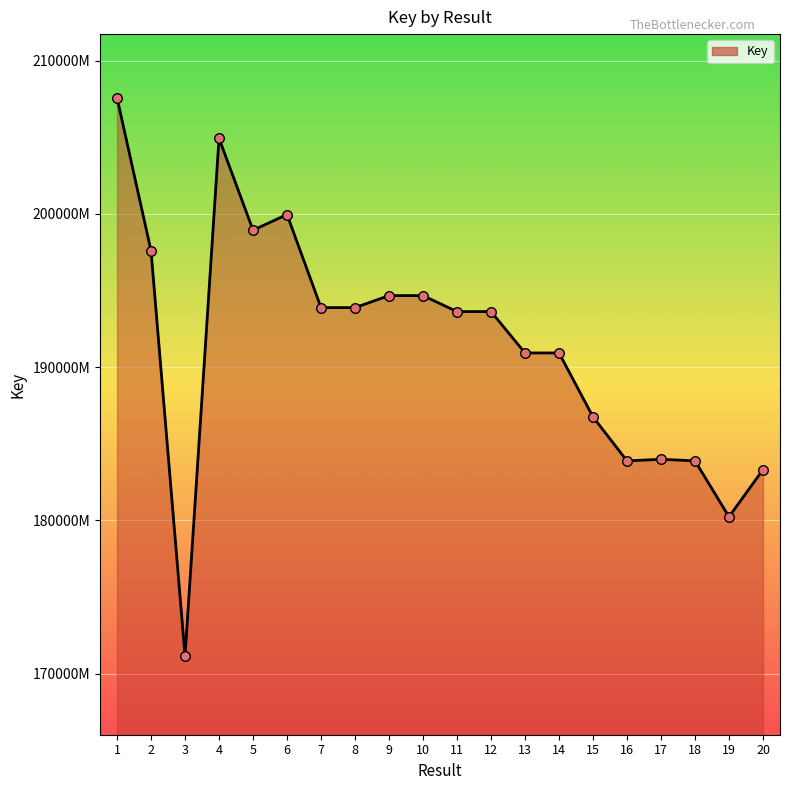

Does the chart have visible grid lines?

Yes